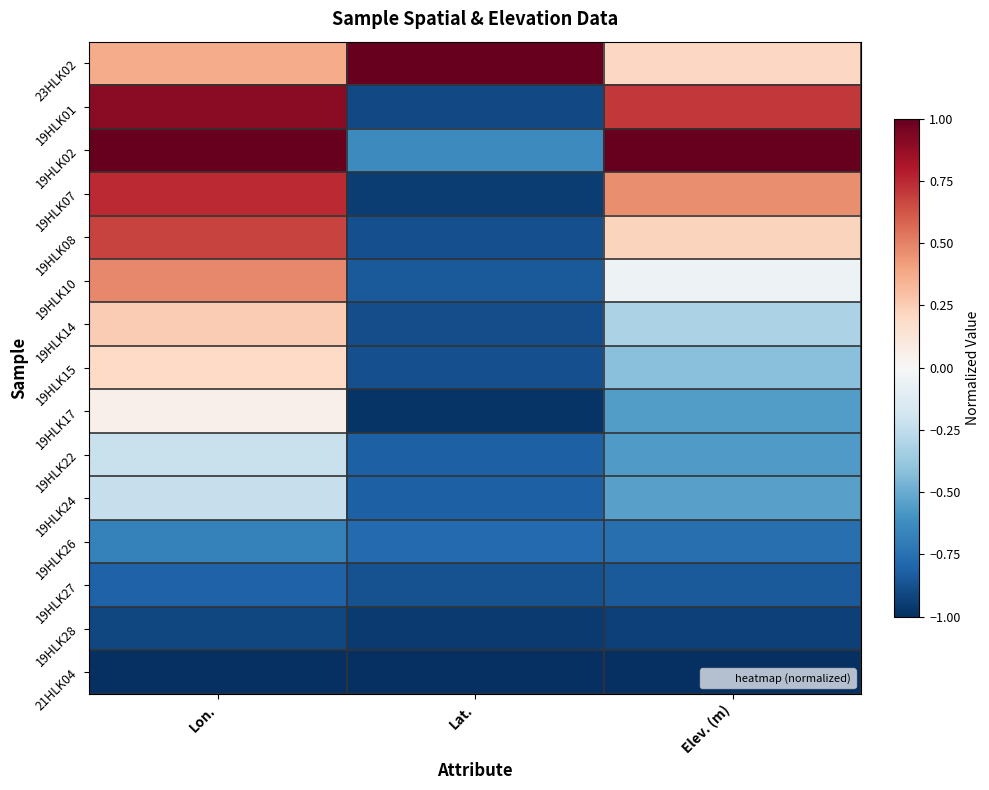

List the series in order of their peak value, highest first.

23HLK02, 19HLK02, 19HLK01, 19HLK07, 19HLK08, 19HLK10, 19HLK14, 19HLK15, 19HLK17, 19HLK22, 19HLK24, 19HLK26, 19HLK27, 19HLK28, 21HLK04